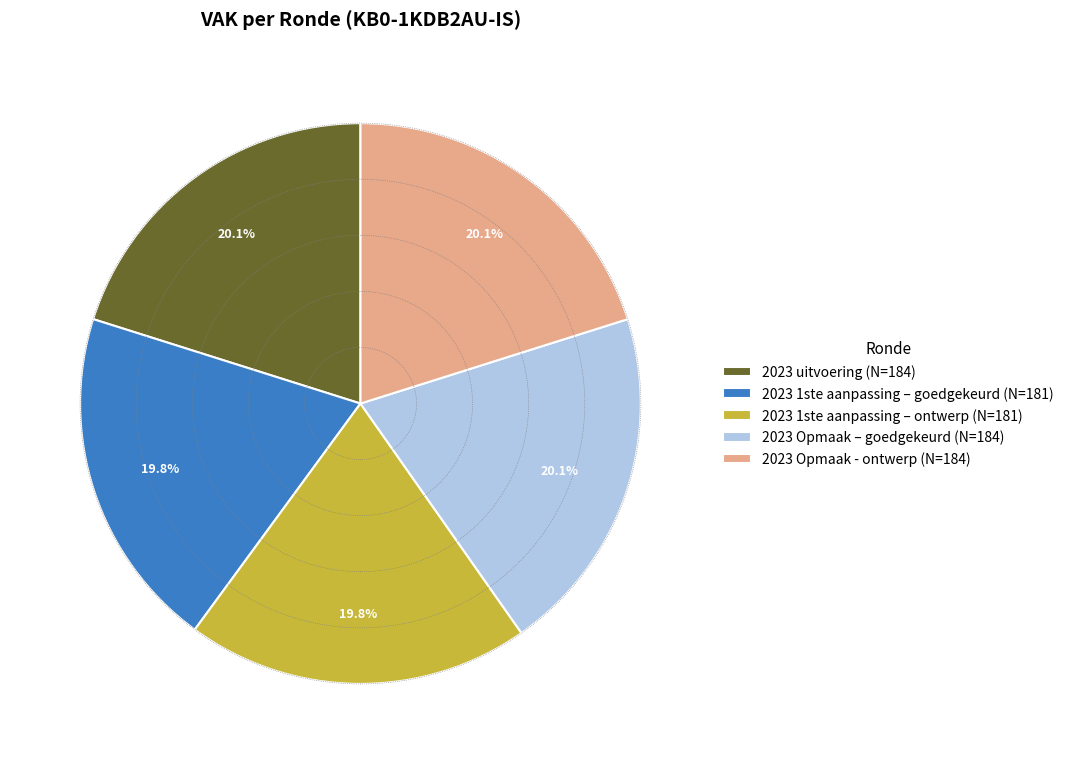

Do 2023 1ste aanpassing – goedgekeurd and 2023 uitvoering together represent more than half of the pie?

No